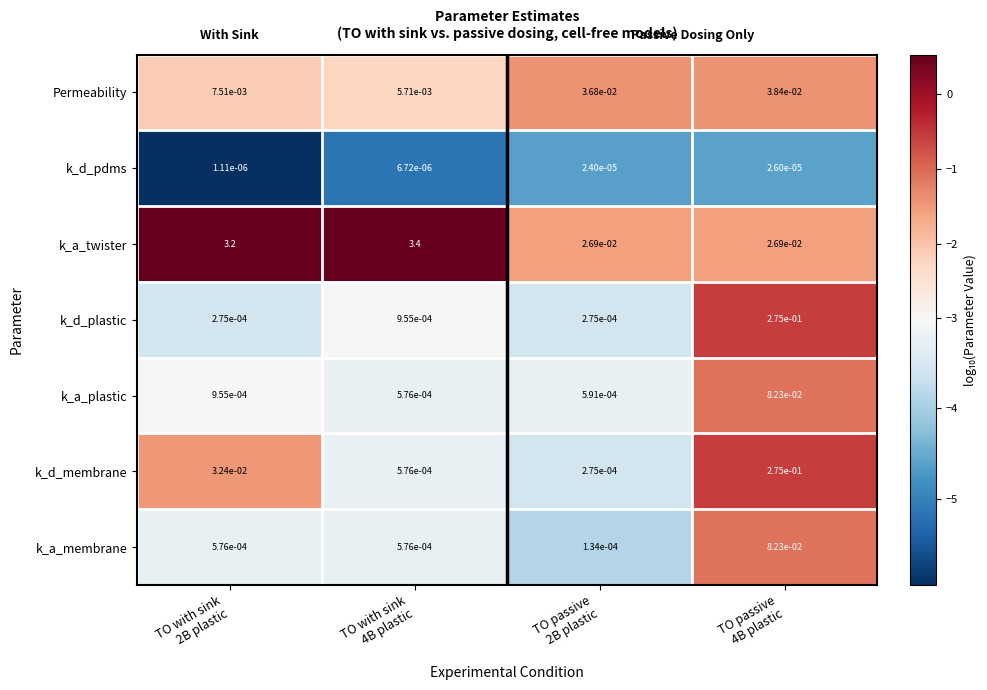

Which series has the widest spread of values?

k_a_twister